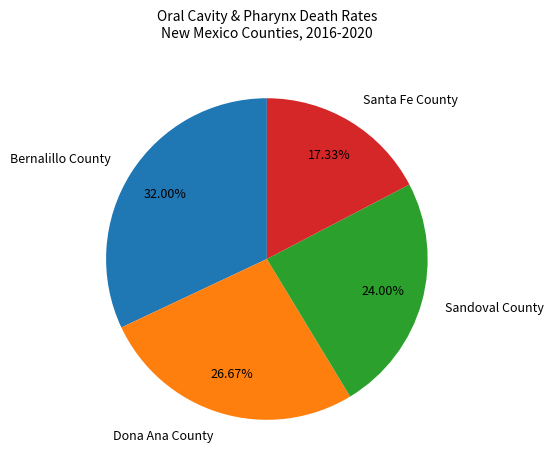

What portion of the pie excludes Bernalillo County?

68.0%